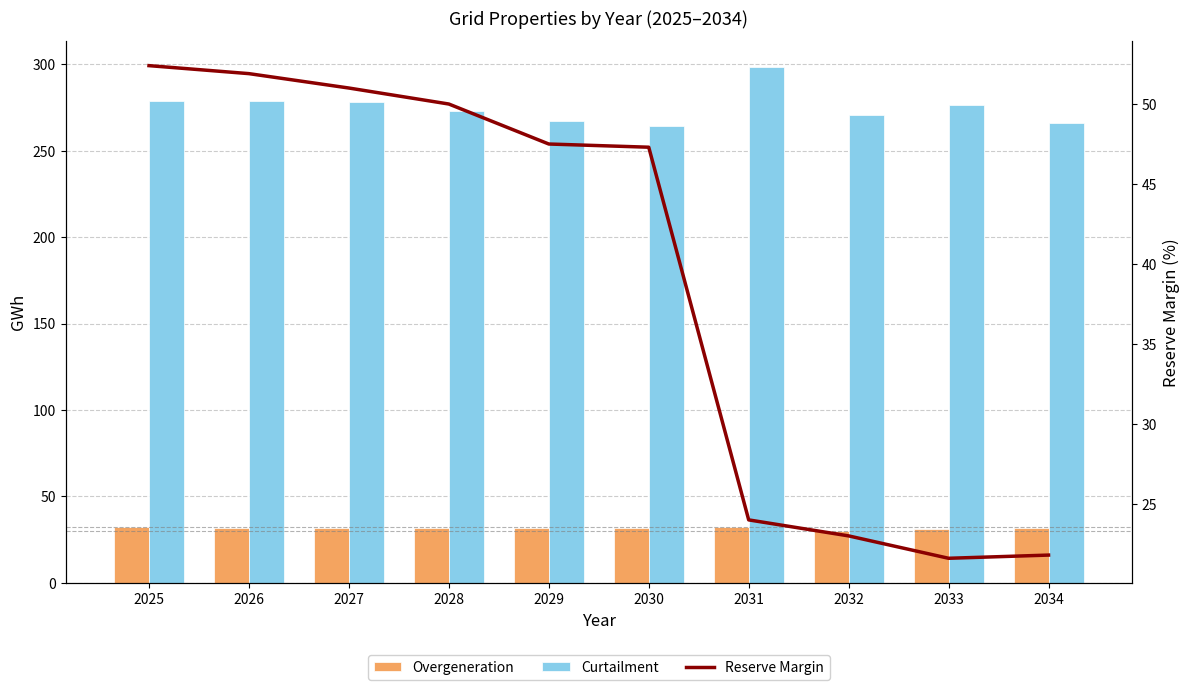

Which series changed the most between 2030 and 2031?

Curtailment